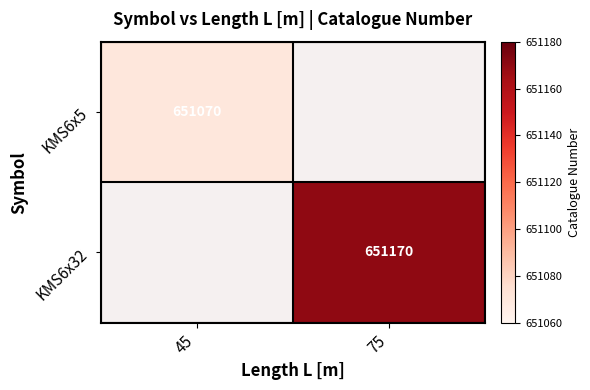

The KMS6x32 series shows 301209 at 75. True or false?

False